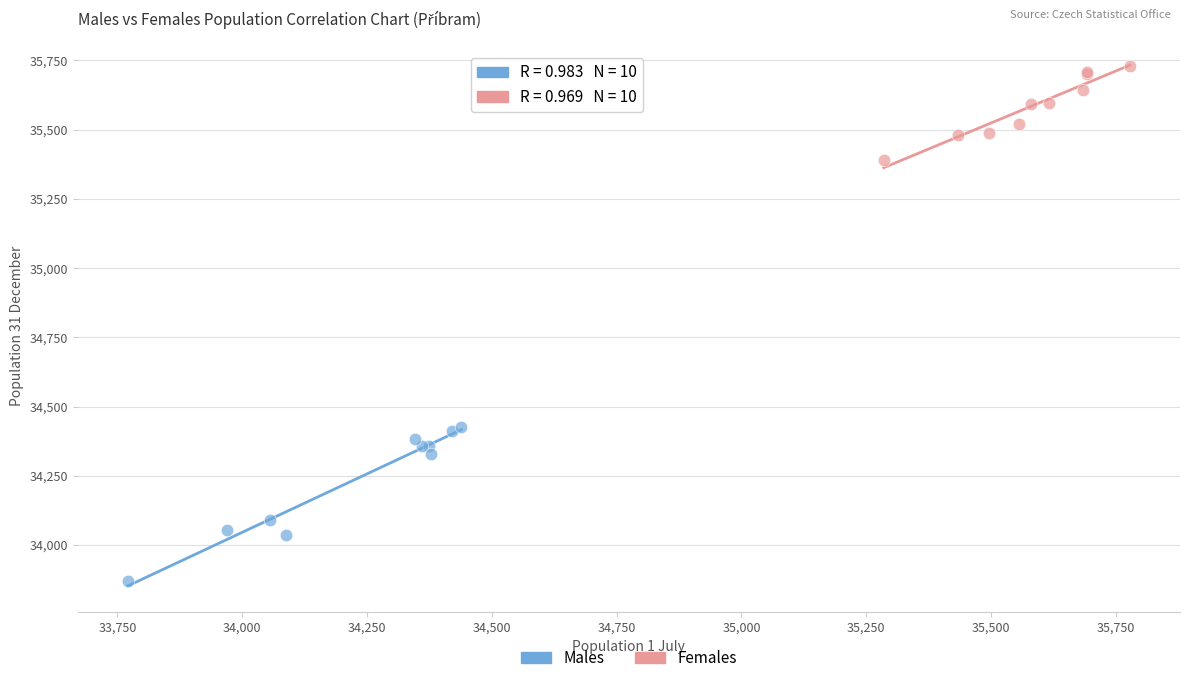

Which series reaches the minimum Y coordinate?

Males